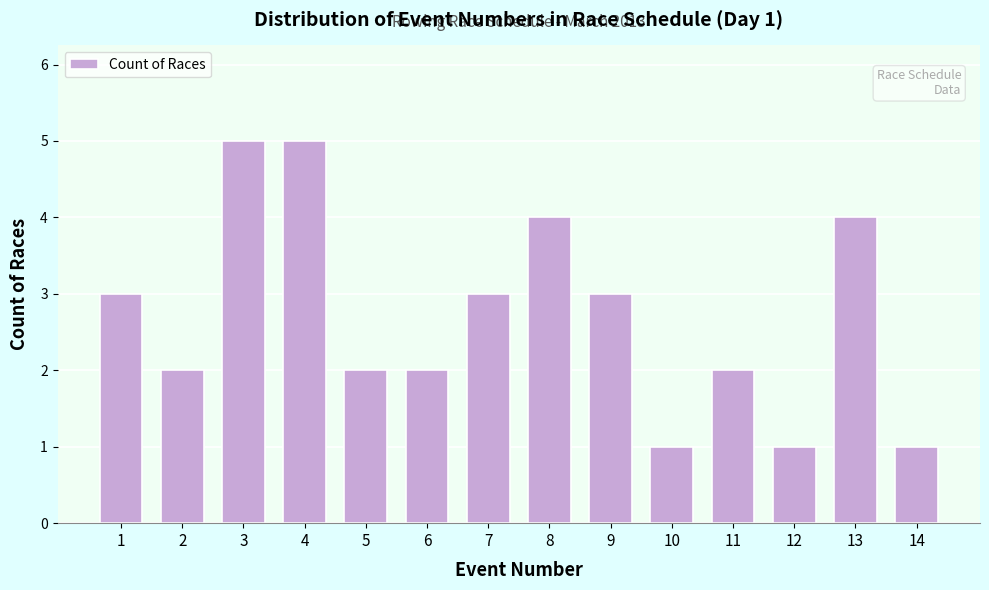

Reading left to right, transcribe all the data shown in this chart.

3	2	5	5	2	2	3	4	3	1	2	1	4	1